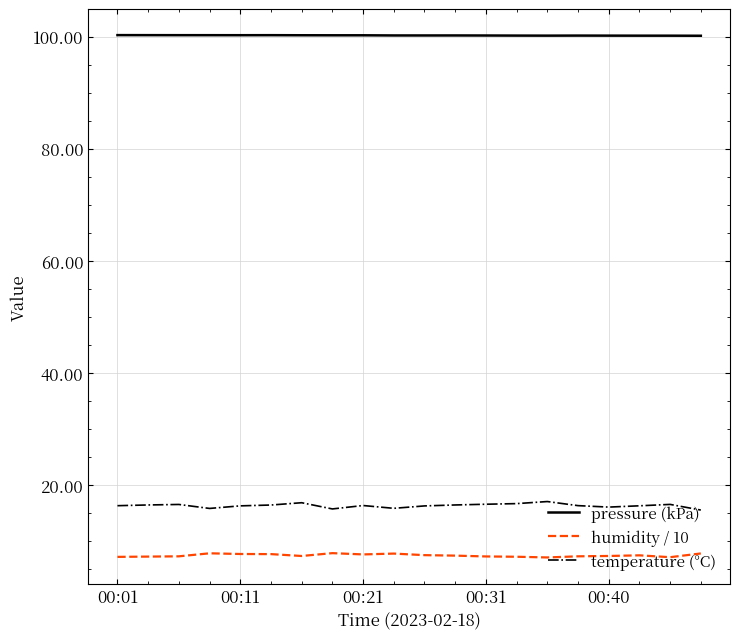

True or false: temperature (°C) and pressure (kPa) cross at least once.

False